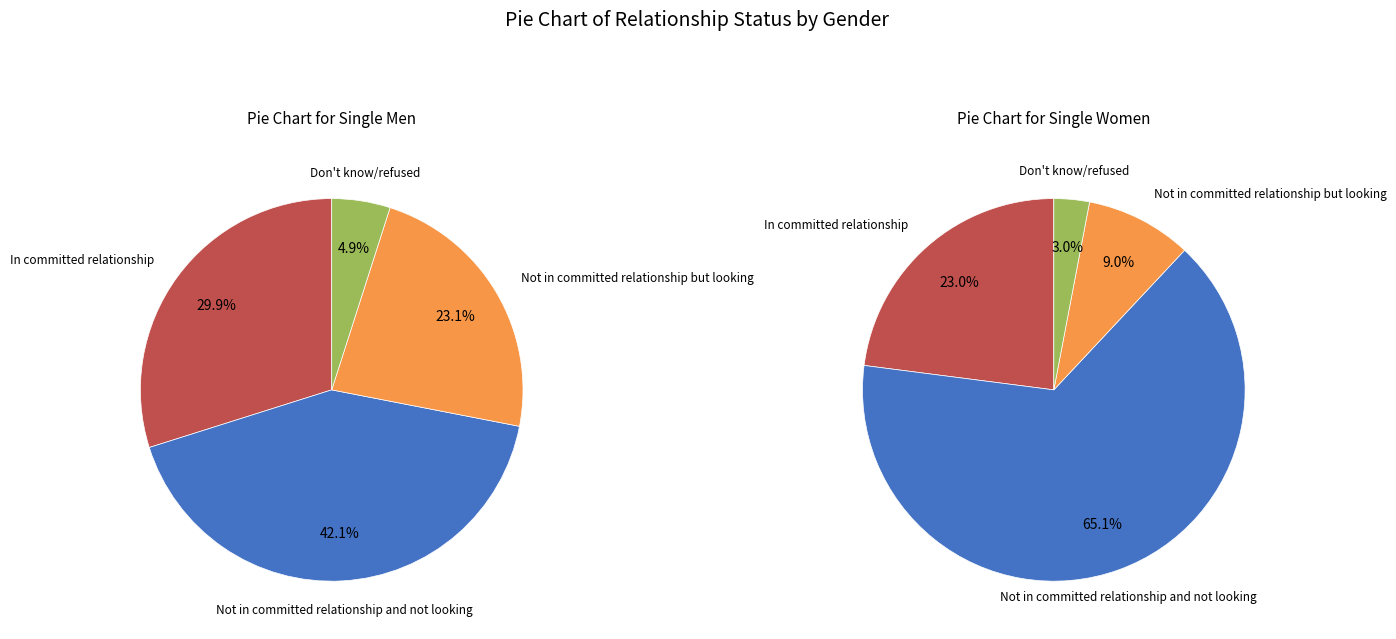

To the nearest percent, what is the average slice percentage?

25%